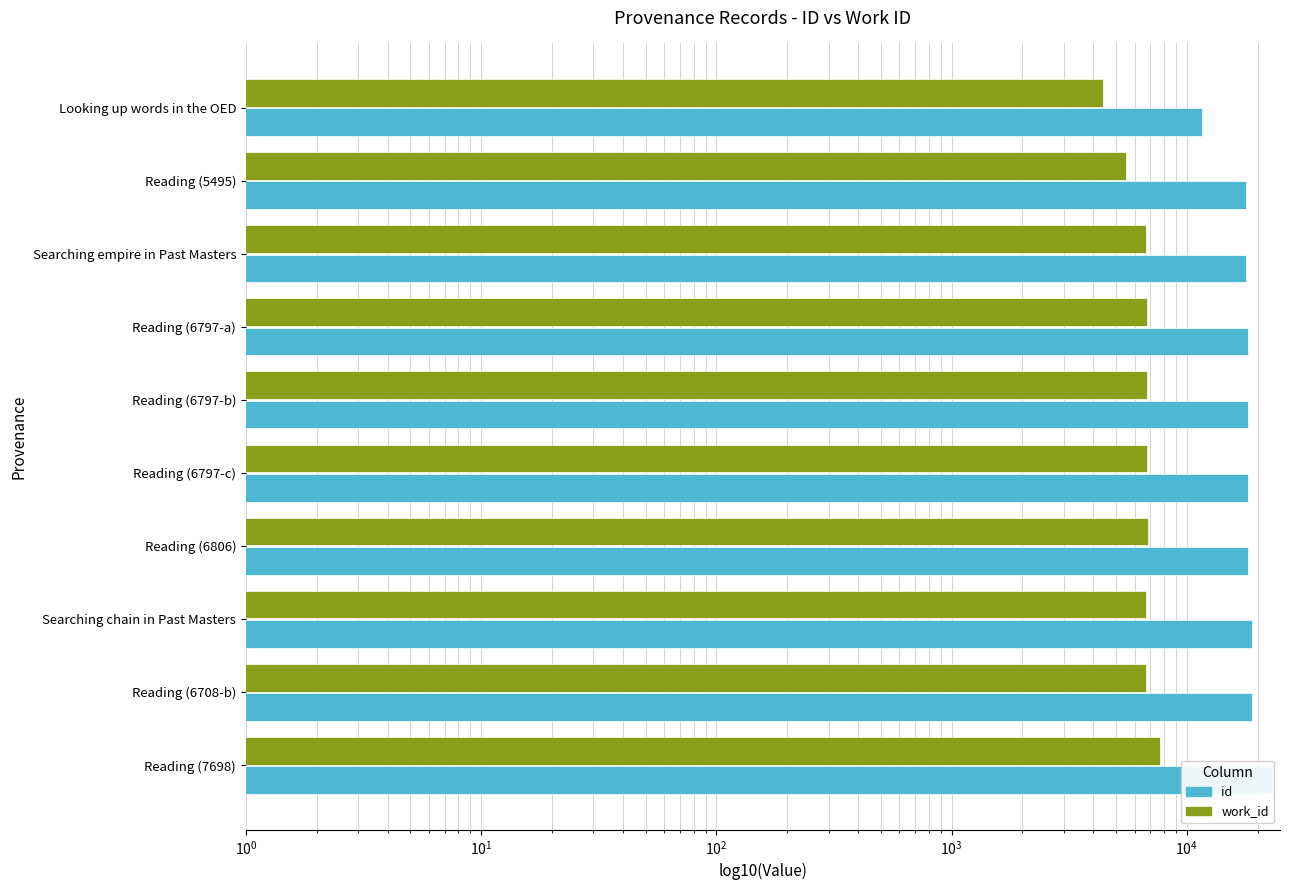

What is the maximum value shown in the chart?

22911